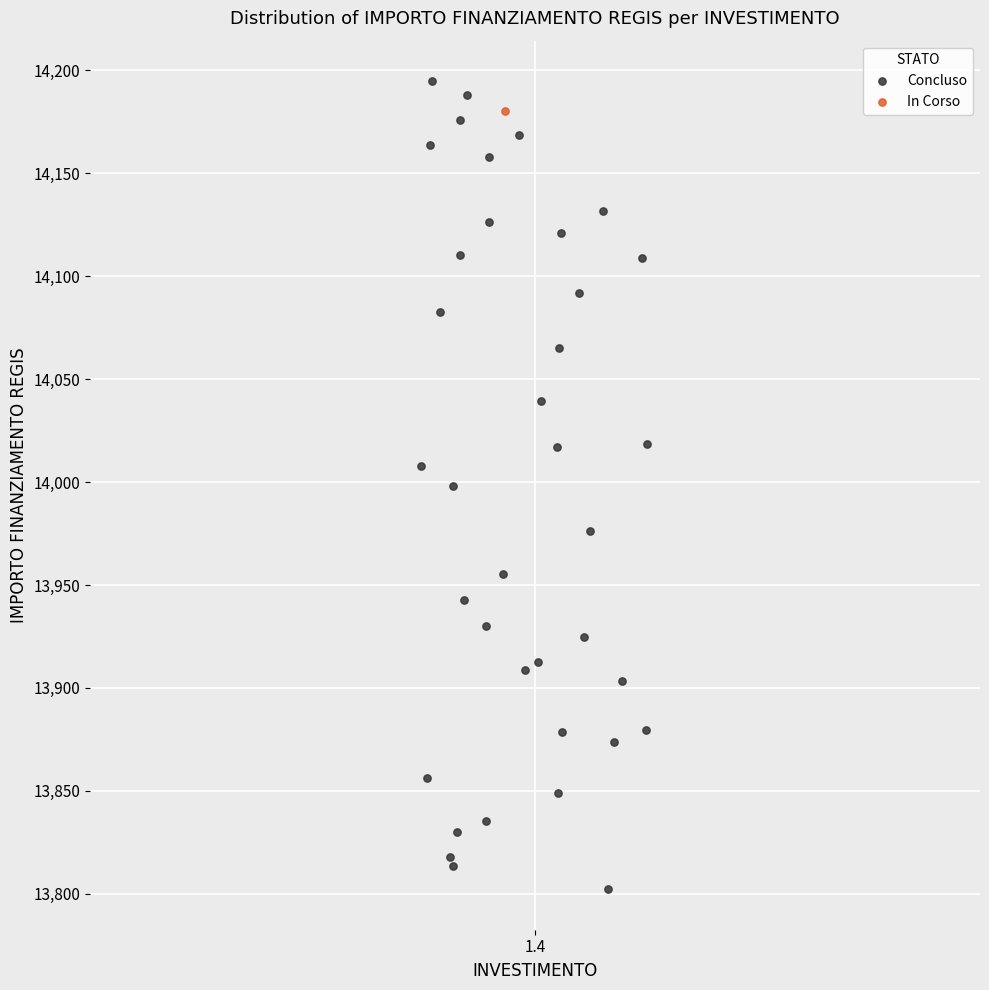

What are all the series names shown in the legend?

Concluso, In Corso